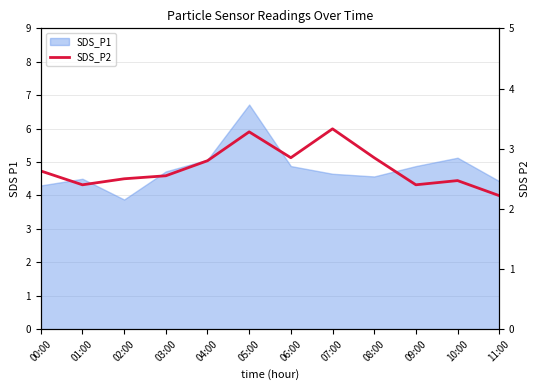

Does the chart have visible grid lines?

Yes